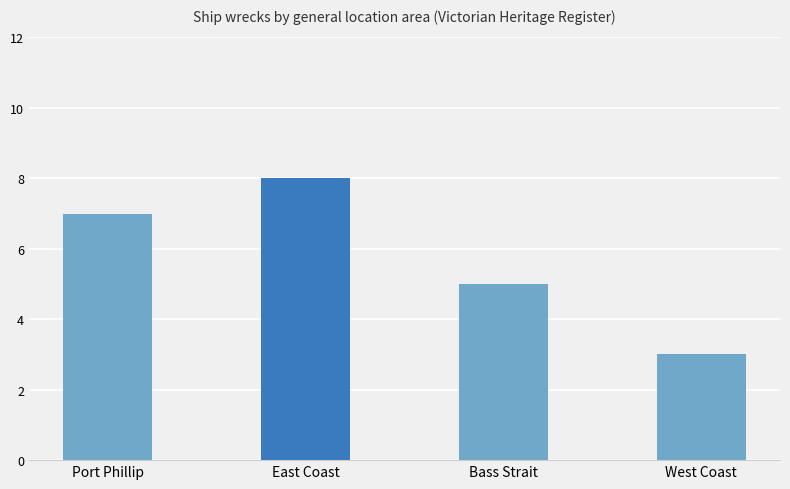

What is the ratio of the value at Bass Strait to the value at West Coast?

1.7